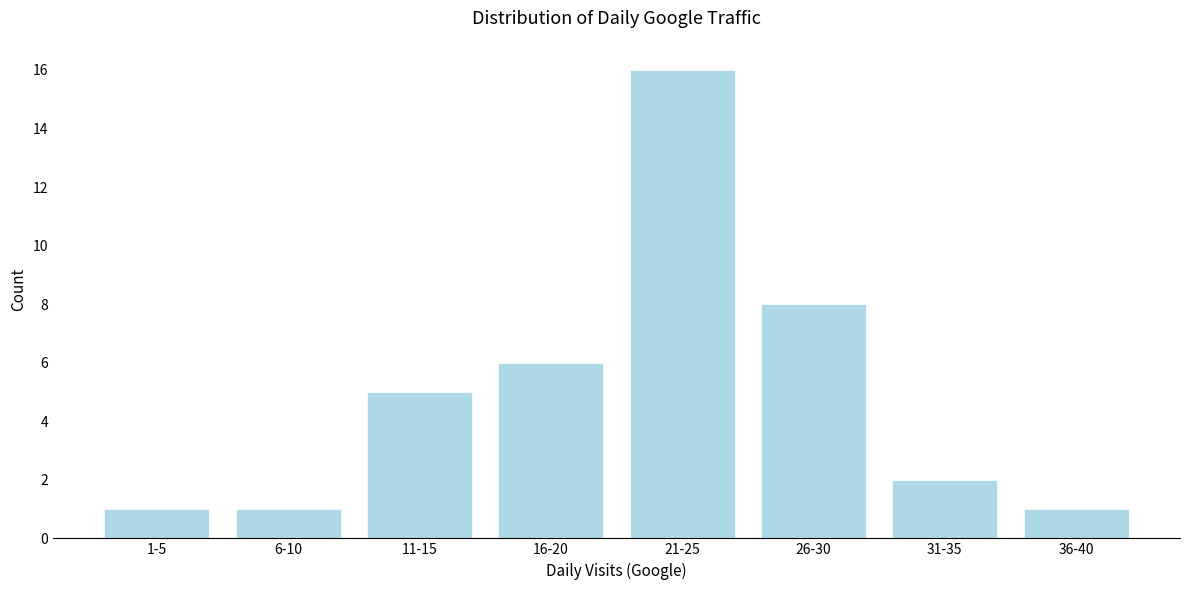

Reading right to left, list all the values displayed in this chart.

1	2	8	16	6	5	1	1